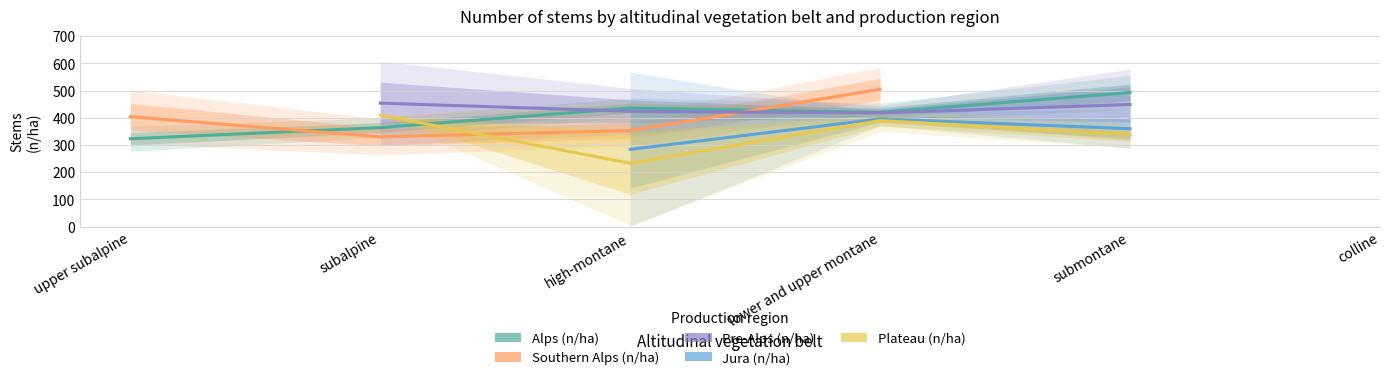

What is the label of the 6th point from the left?

colline